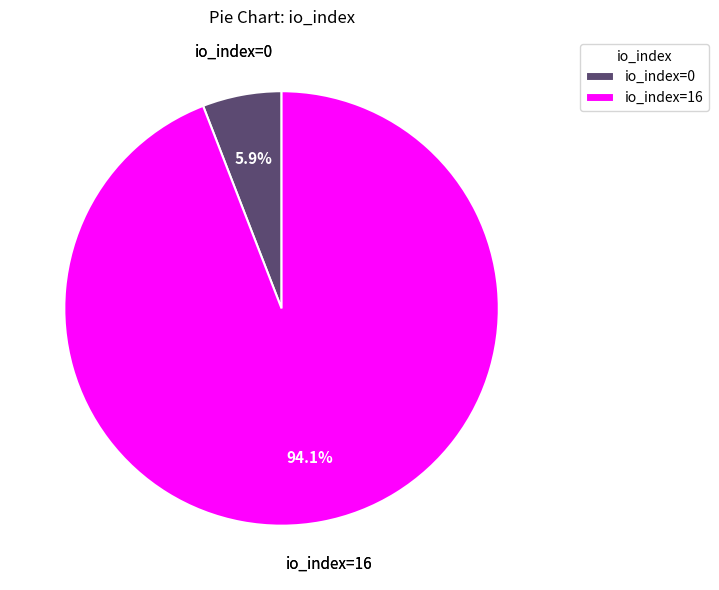

What is the largest slice in the pie chart?

io_index=16